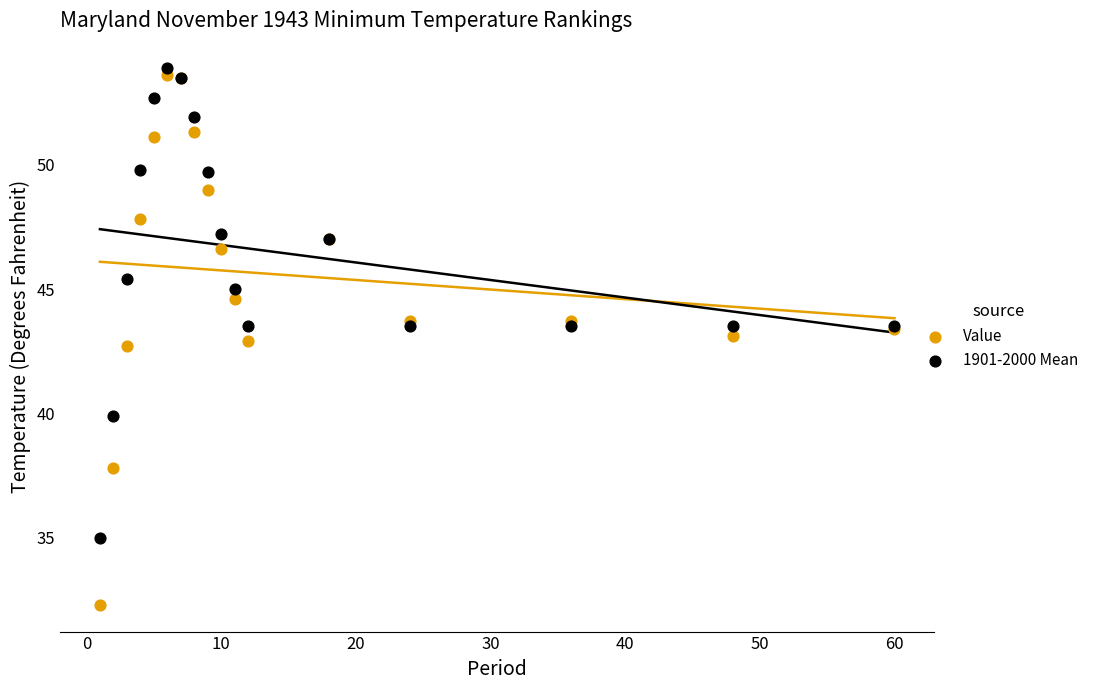

What is the X range (max minus min) for the scatter plot?

59.0